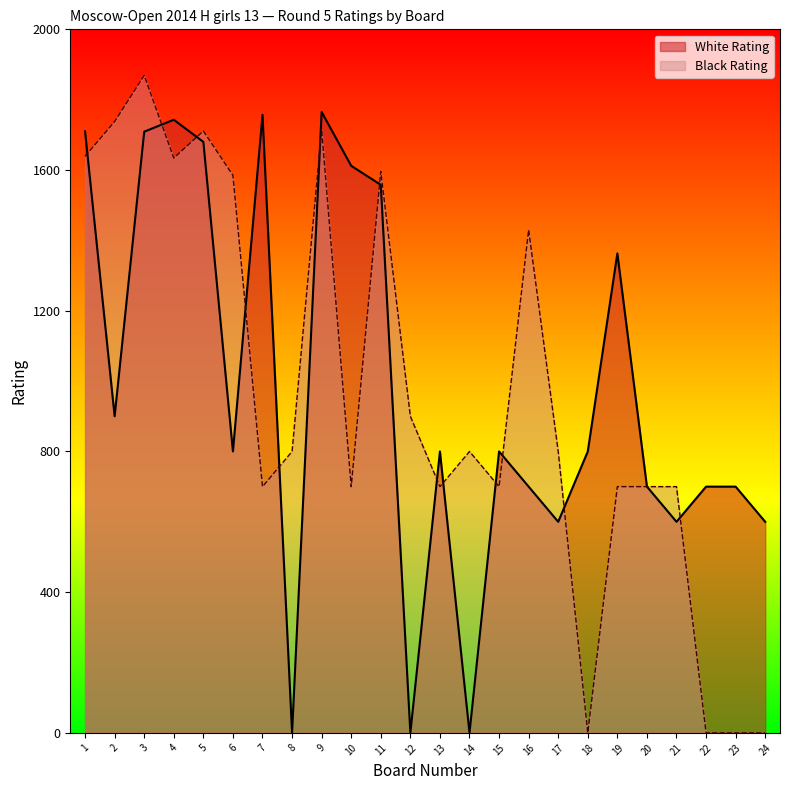

At which category does Black Rating reach its first local valley?

4